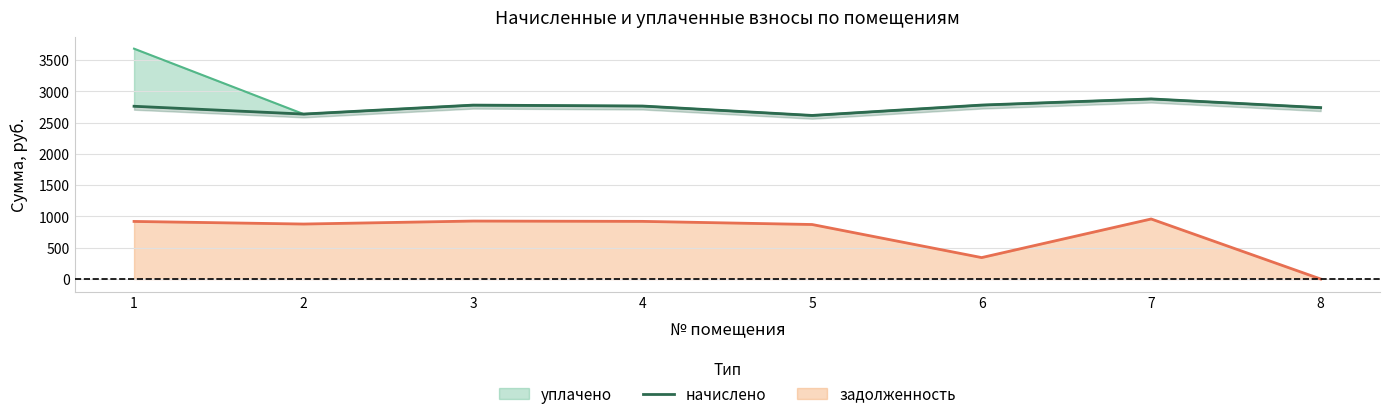

Which has a higher value, 1 or 3?

3